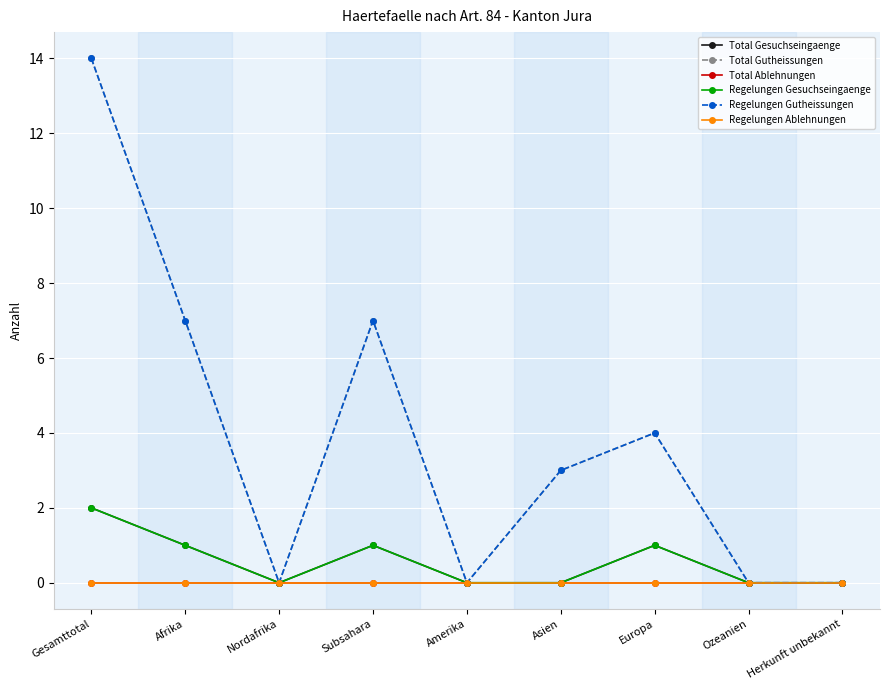

Between Herkunft unbekannt and Gesamttotal, which is larger?

Gesamttotal